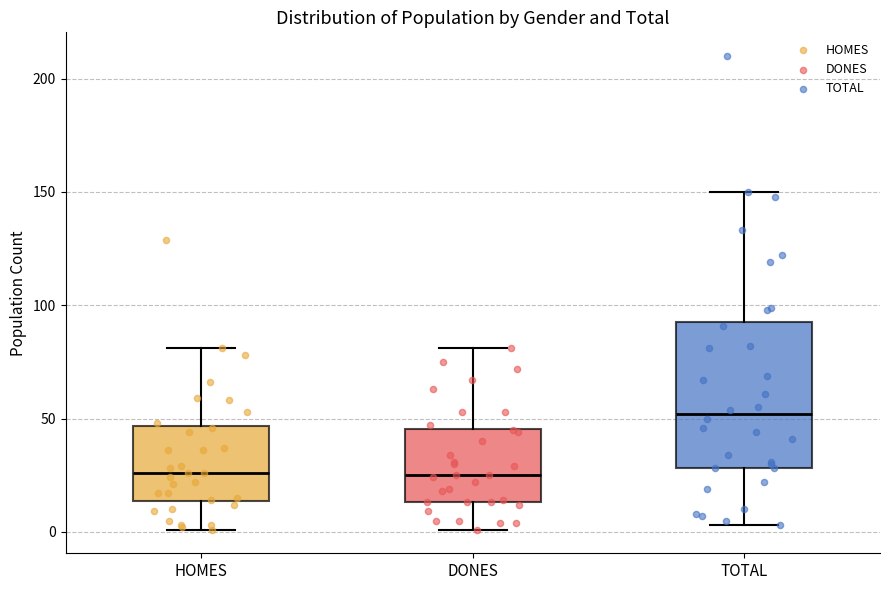

Reading left to right, transcribe this box plot: for each box, give where its median line is, the range the box spans, and where its two whiskers end, as read against the y-axis. The values are not printed on the chart, so give them approximately, as read against the axis.

HOMES: median 25, box 15 to 45, whiskers 0 to 80
DONES: median 25, box 15 to 45, whiskers 0 to 80
TOTAL: median 50, box 30 to 95, whiskers 5 to 150